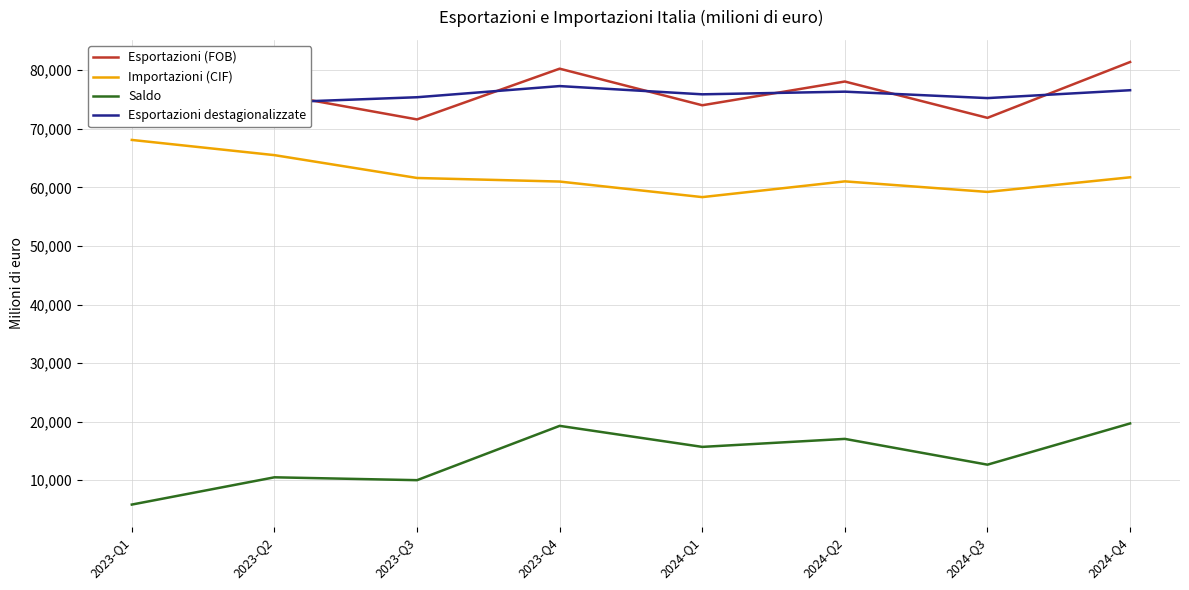

The Esportazioni (FOB) series shows 21038.5 at 2024-Q3. True or false?

False